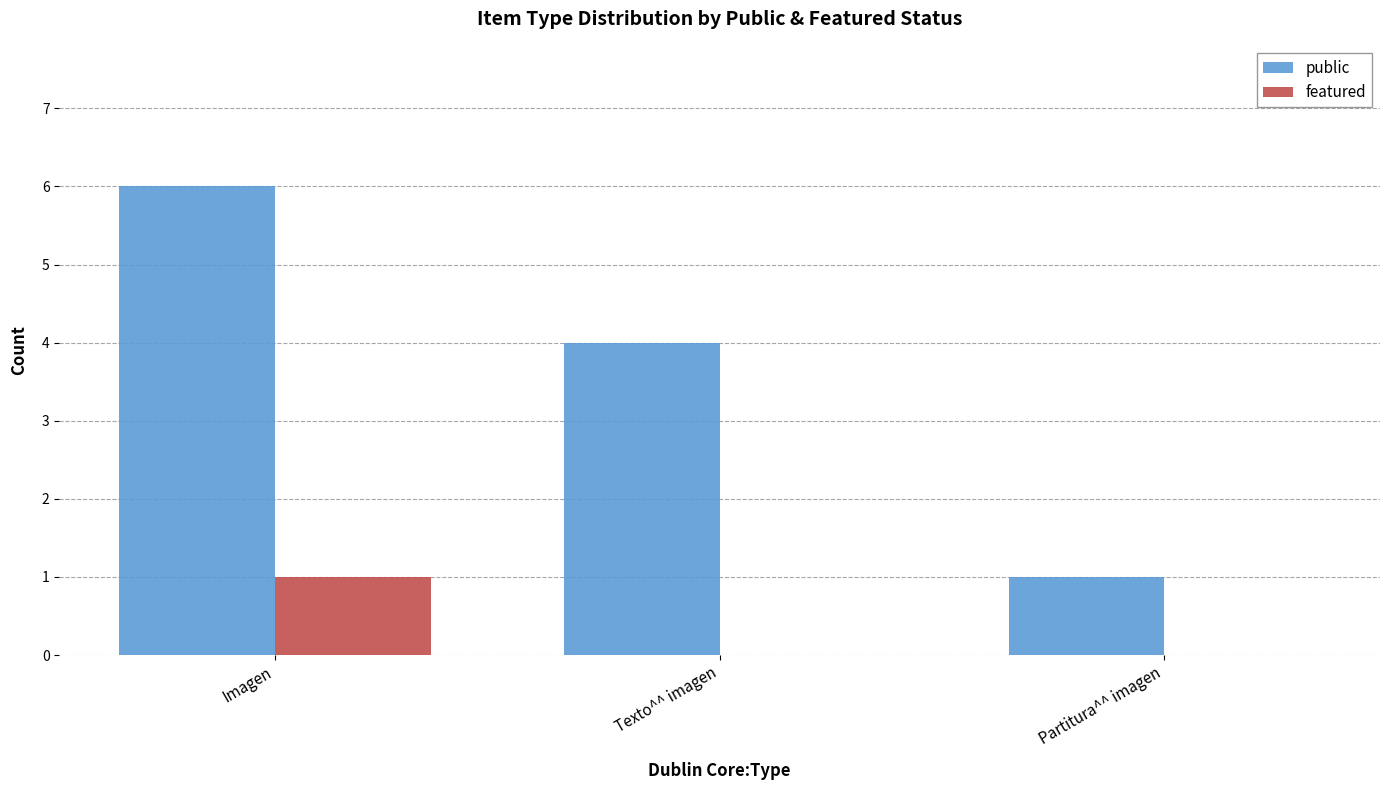

Which series changed the most between Texto^^ imagen and Partitura^^ imagen?

public